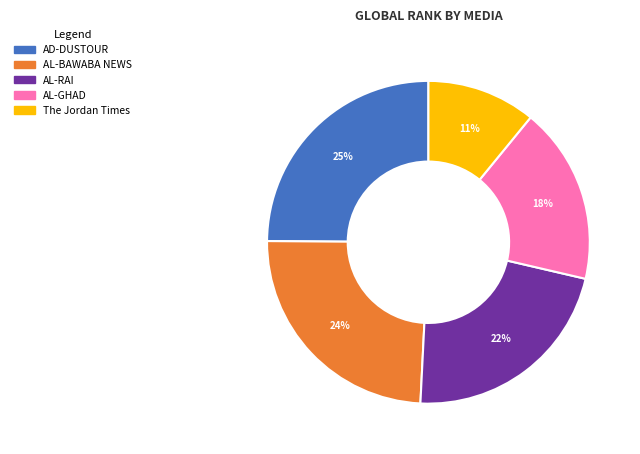

Rank the categories by value from lowest to highest.

The Jordan Times, AL-GHAD, AL-RAI, AL-BAWABA NEWS, AD-DUSTOUR